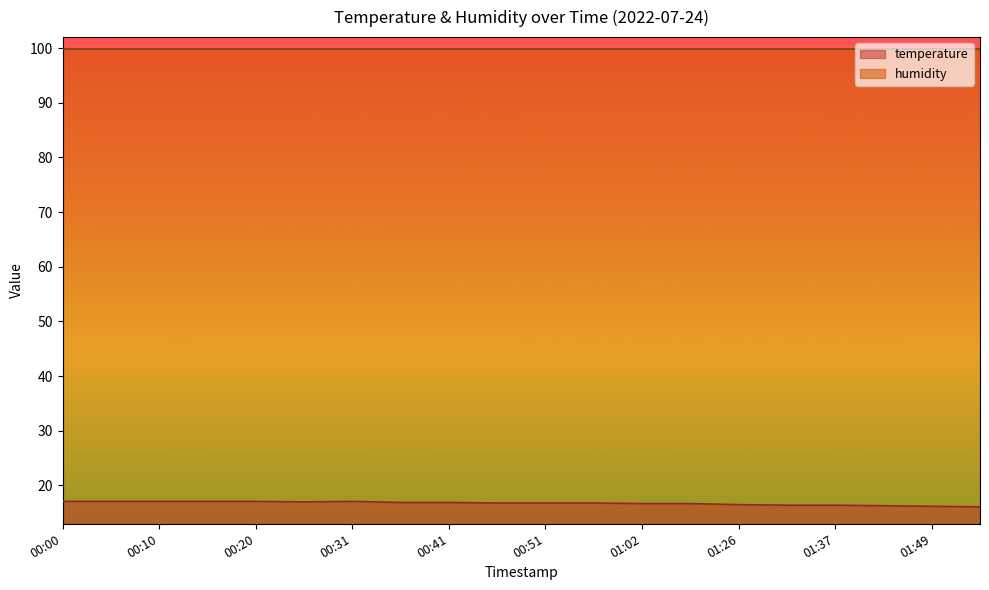

Reading left to right, list all the values displayed in this chart.

00:00=17.1	00:05=17.1	00:10=17.1	00:15=17.1	00:20=17.1	00:25=17.0	00:31=17.1	00:36=16.9	00:41=16.9	00:46=16.8	00:51=16.8	00:56=16.8	01:02=16.7	01:13=16.7	01:26=16.5	01:32=16.4	01:37=16.4	01:43=16.3	01:49=16.2	02:00=16.1